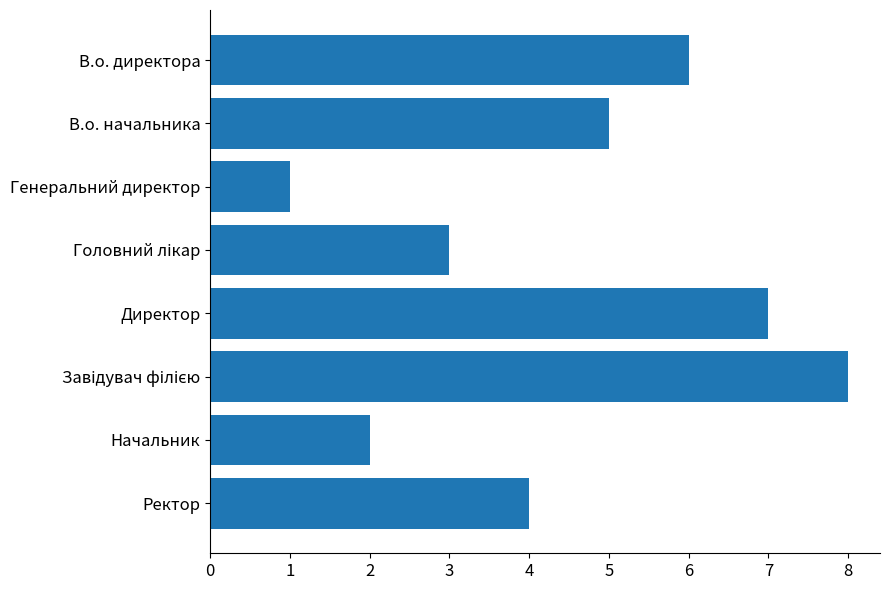

What is the difference between the second highest and minimum values?

6